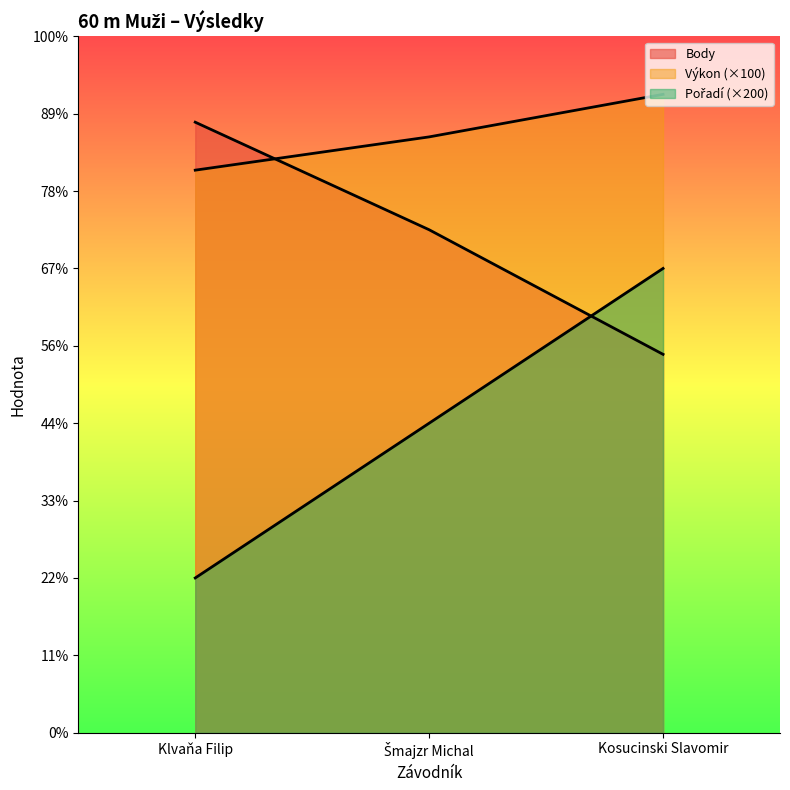

How many lines are shown in the chart?

3